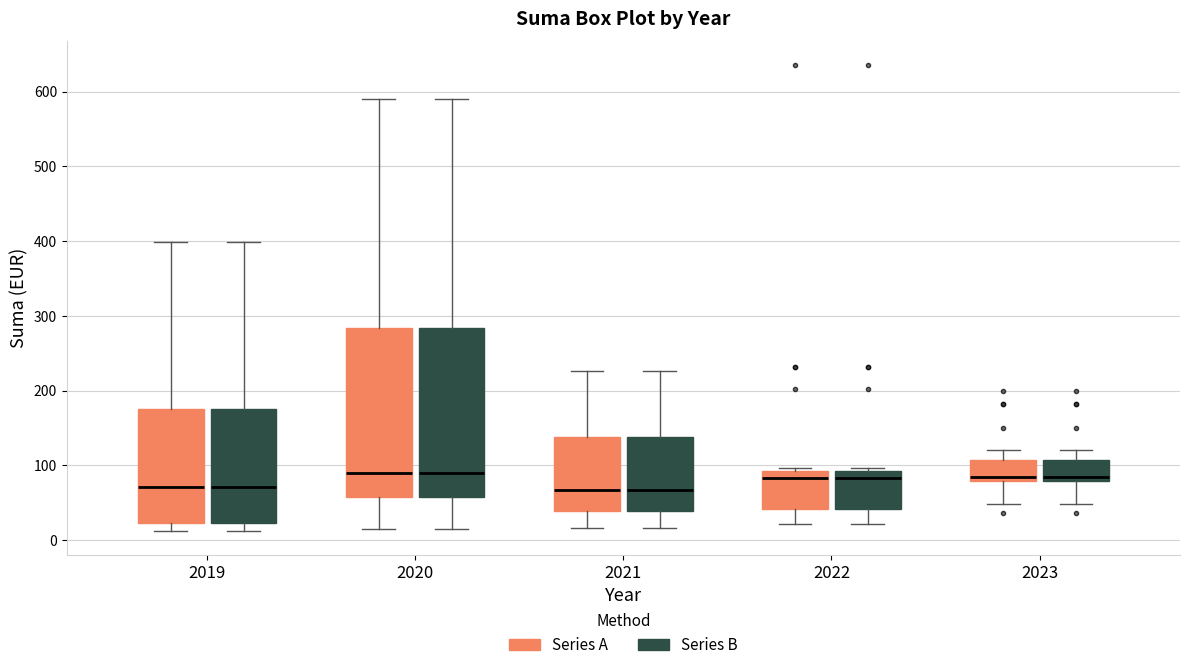

Reading left to right, read every box against the y-axis: the position of its median line, the range the box covers, and the ends of its whiskers. The values are not printed on the chart, so give them approximately, as read against the axis.

2019 (Series A): median 70, box 20 to 180, whiskers 10 to 400
2019 (Series B): median 70, box 20 to 180, whiskers 10 to 400
2020 (Series A): median 90, box 60 to 280, whiskers 20 to 590
2020 (Series B): median 90, box 60 to 280, whiskers 20 to 590
2021 (Series A): median 70, box 40 to 140, whiskers 20 to 230
2021 (Series B): median 70, box 40 to 140, whiskers 20 to 230
2022 (Series A): median 80, box 40 to 90, whiskers 20 to 100
2022 (Series B): median 80, box 40 to 90, whiskers 20 to 100
2023 (Series A): median 80 (just above the box's lower edge), box 80 to 110, whiskers 50 to 120
2023 (Series B): median 80 (just above the box's lower edge), box 80 to 110, whiskers 50 to 120